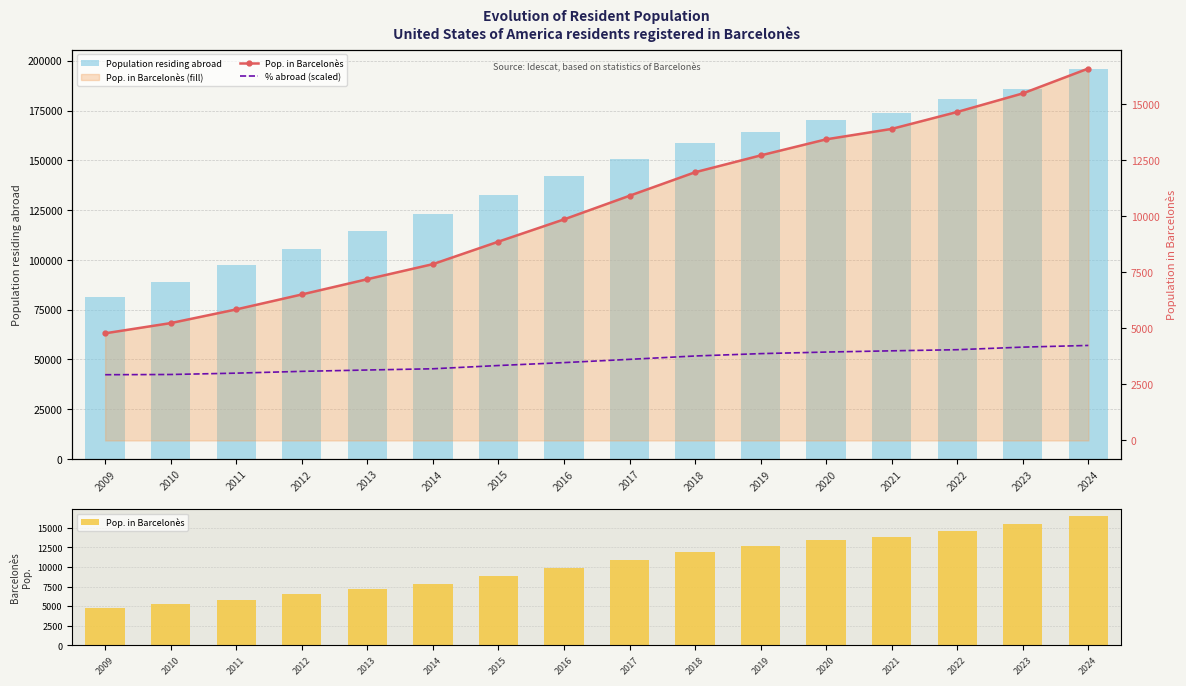

What is the difference between the maximum and minimum values in the % abroad (scaled) series?

1305